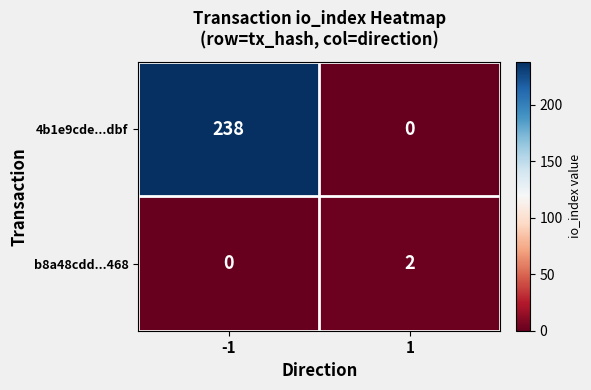

How many distinct data groups are displayed?

2